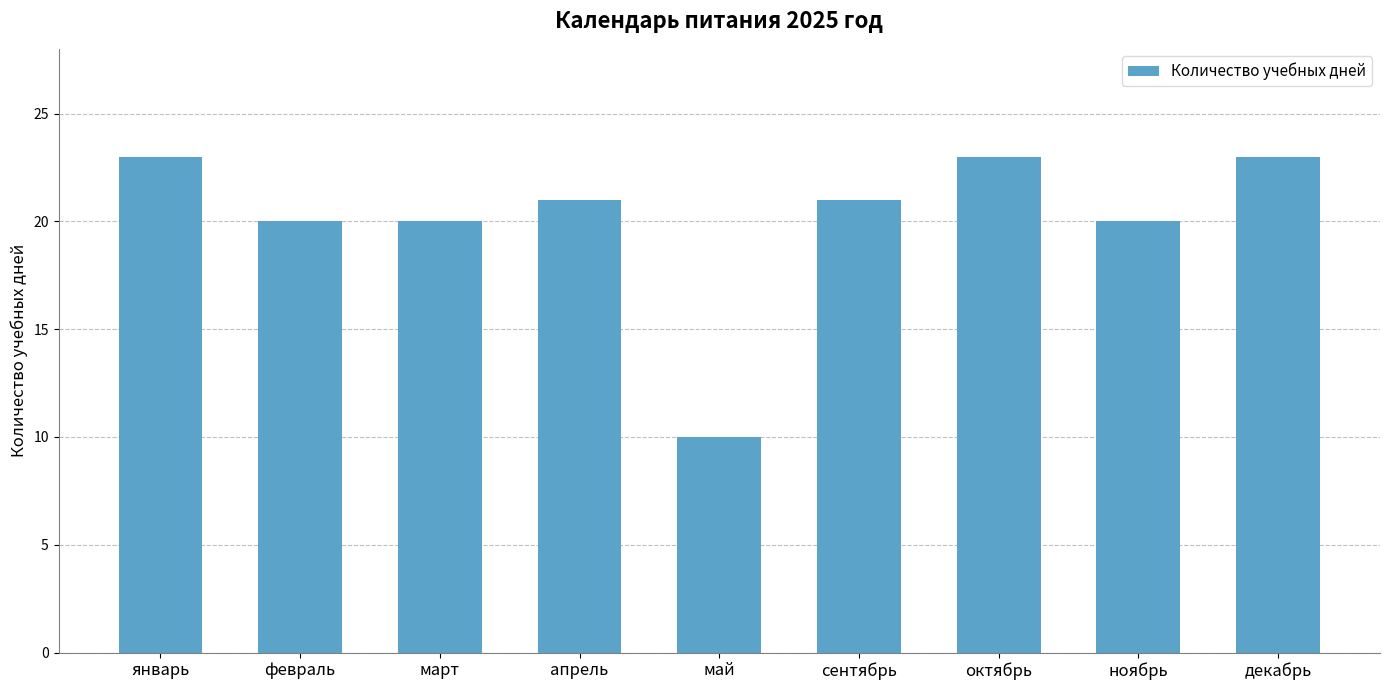

True or false: the data shows 9 at сентябрь.

False